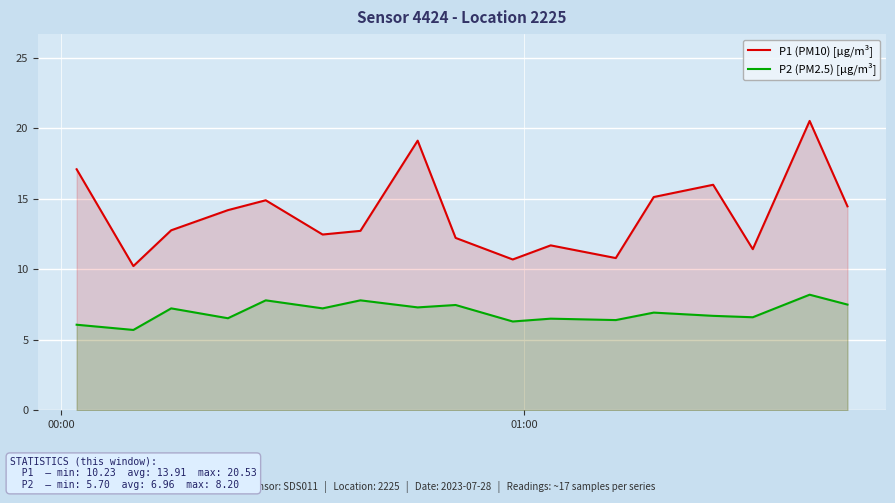

Reading right to left, list all the values displayed in this chart.

P1 (PM10) [µg/m³]: 14.5	20.5	11.4	16.0	15.1	10.8	11.7	10.7	12.2	19.1	12.7	12.5	14.9	14.2	12.8	10.2	17.1
P2 (PM2.5) [µg/m³]: 7.5	8.2	6.6	6.7	6.9	6.4	6.5	6.3	7.5	7.3	7.8	7.2	7.8	6.5	7.2	5.7	6.1